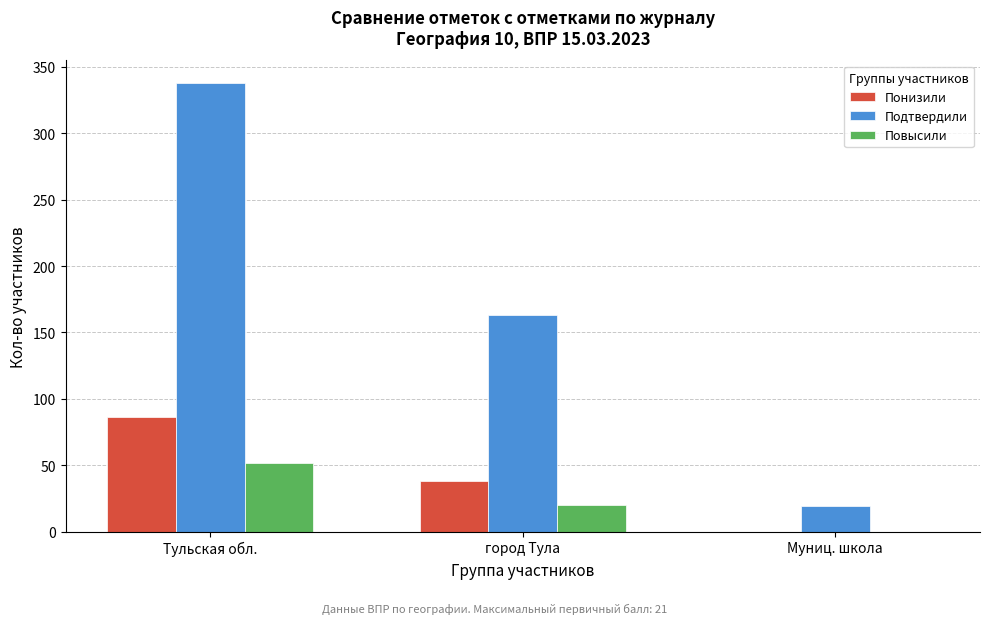

Reading left to right, extract all data points from this chart.

Понизили: Тульская обл.=86	город Тула=38	Муниц. школа=0
Подтвердили: Тульская обл.=338	город Тула=163	Муниц. школа=19
Повысили: Тульская обл.=52	город Тула=20	Муниц. школа=0